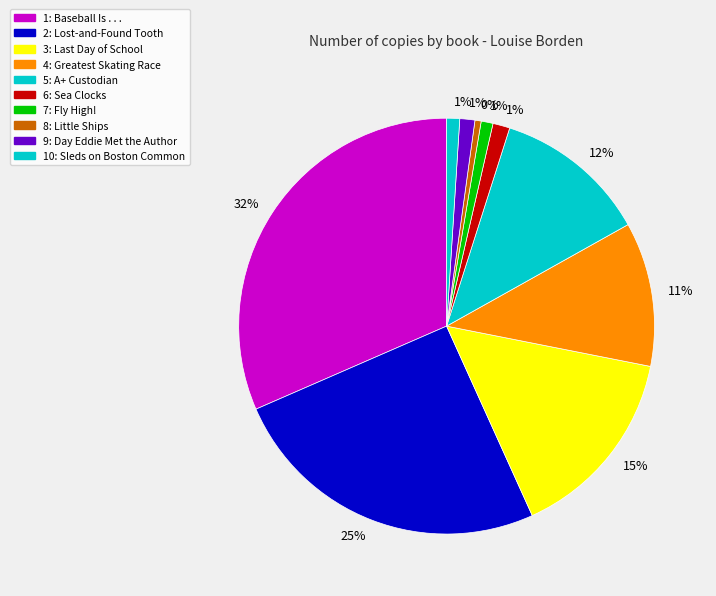

Count the number of slices in the pie.

10